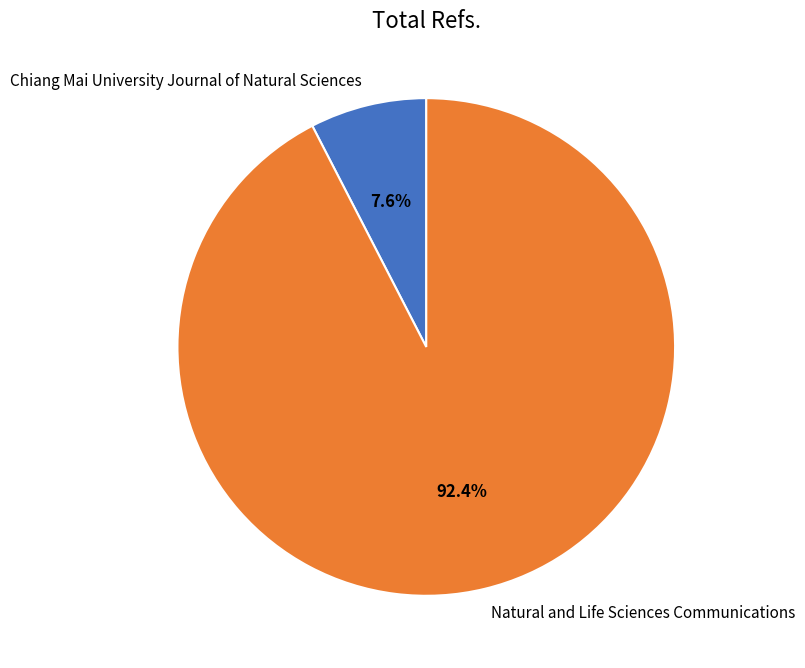

Rank the categories by value from highest to lowest.

Natural and Life Sciences Communications, Chiang Mai University Journal of Natural Sciences